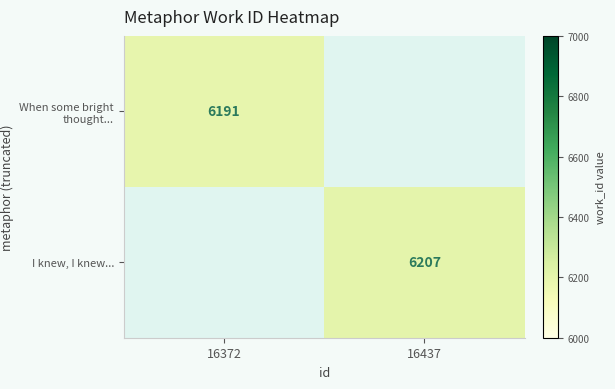

The I knew, I knew... series shows 8864 at 16437. True or false?

False